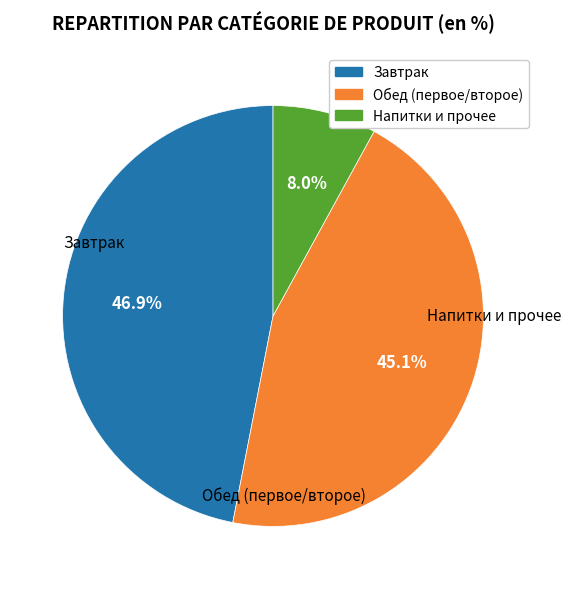

How many segments does this pie chart have?

3